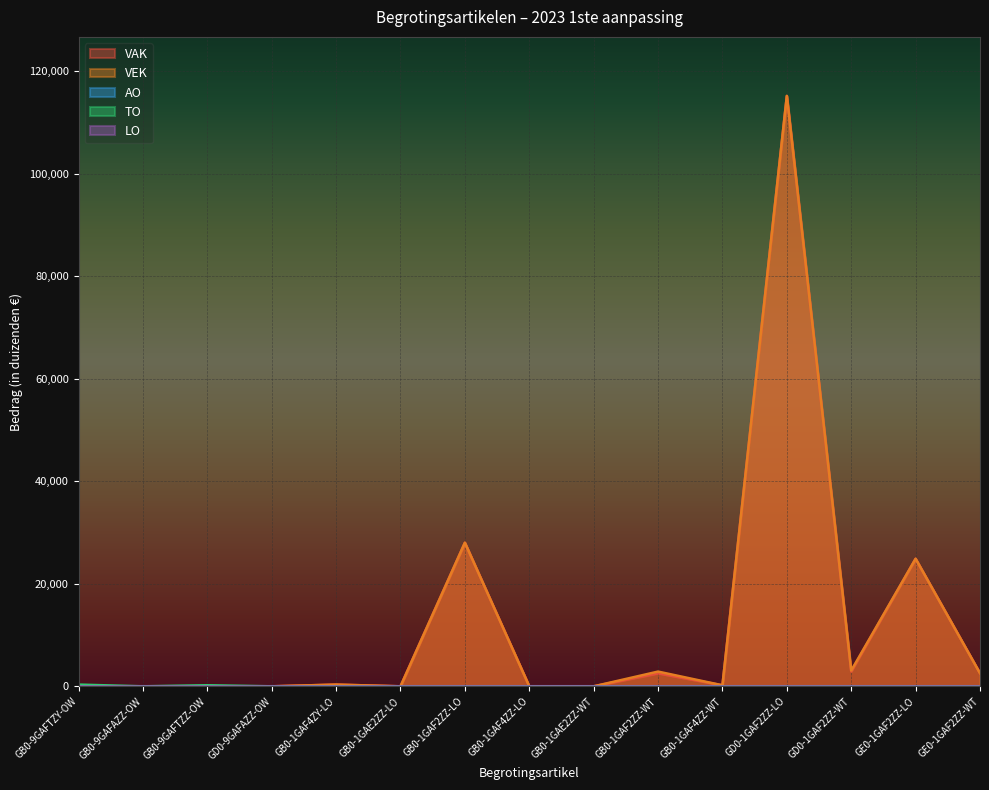

At which label is VAK closest to 57575?

GB0-1GAF2ZZ-LO